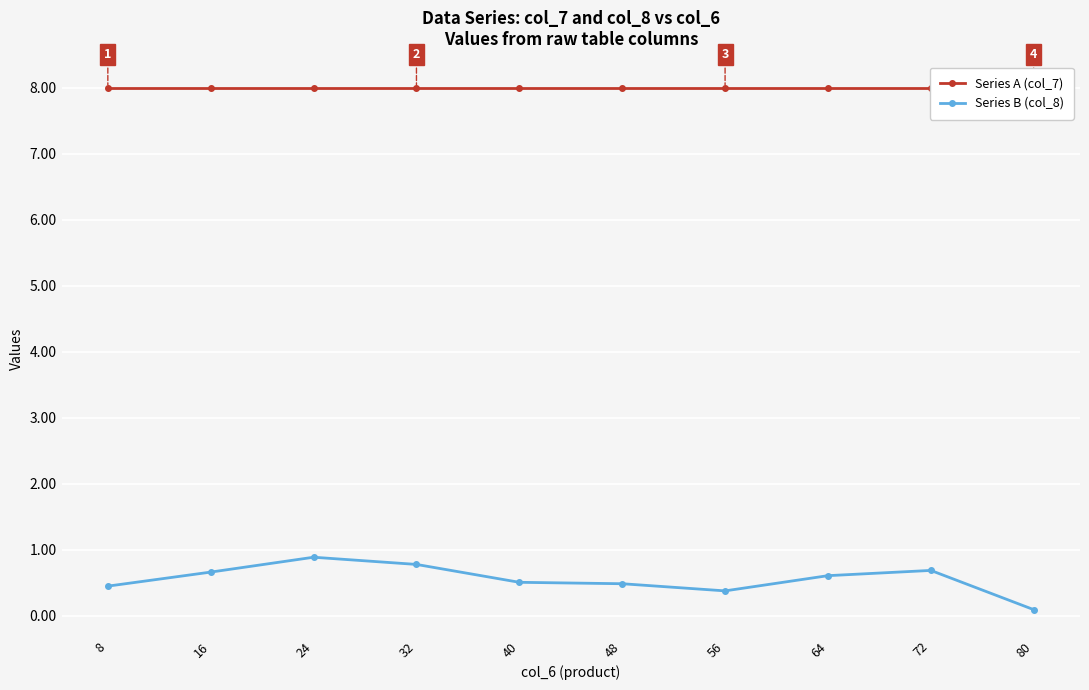

Count the number of categories in the chart.

10